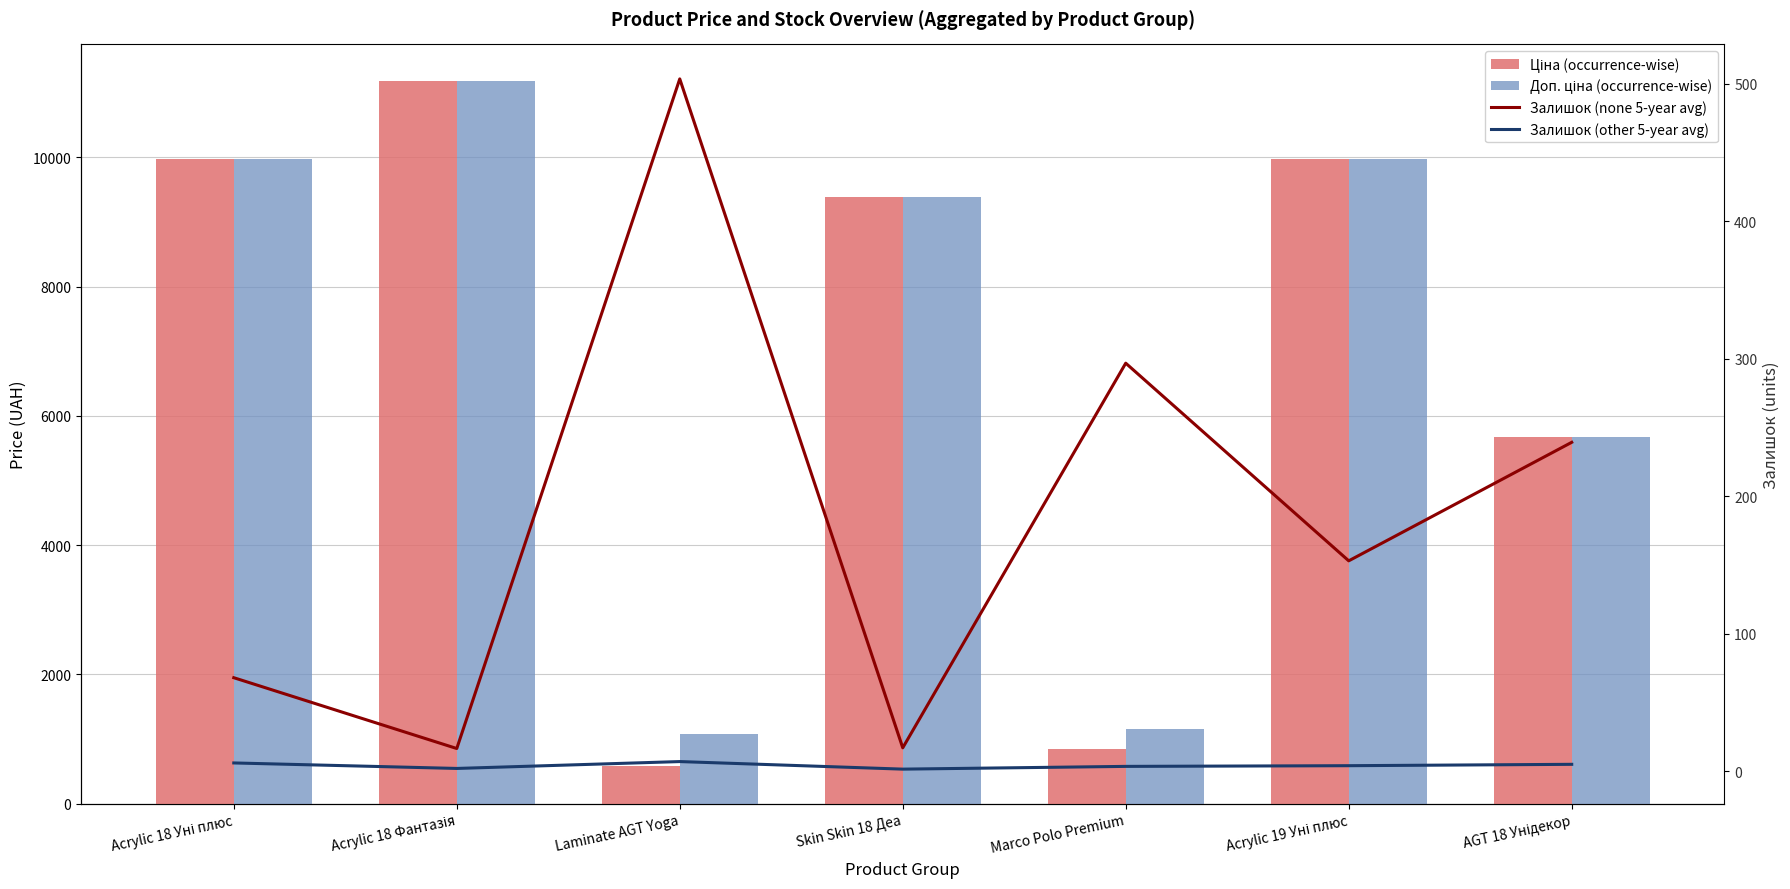

Are the bars grouped side by side (vs. stacked)?

Yes